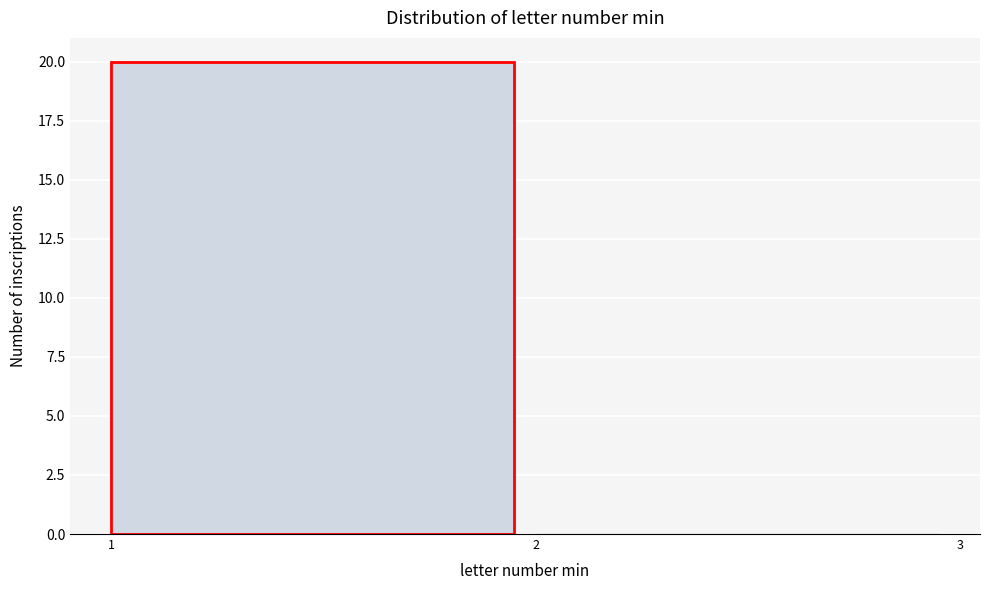

What is the height of the bar covering 1 to 2 on the x-axis? The values are not printed on the chart, so give them approximately, as read against the axis.

20